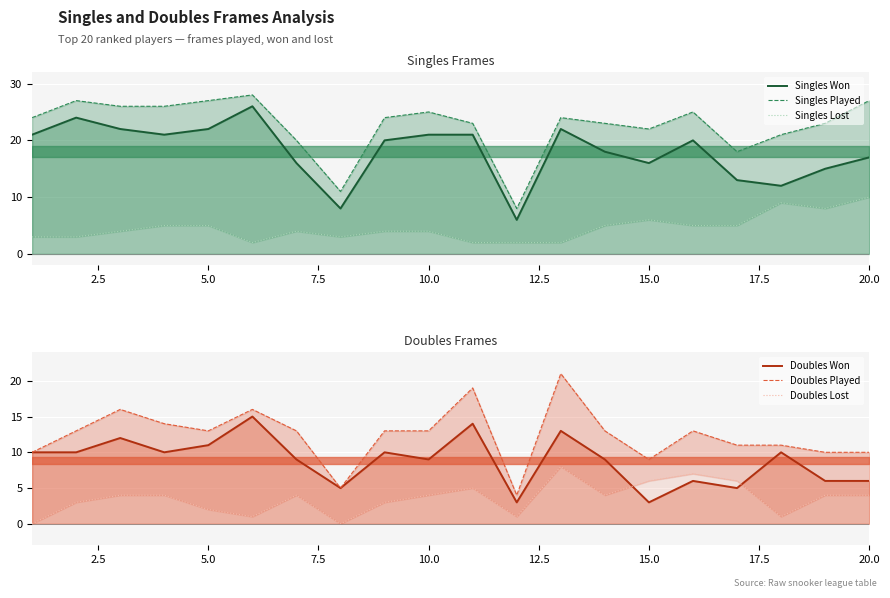

What are all the series names shown in the legend?

Singles Won, Singles Played, Singles Lost, Doubles Won, Doubles Played, Doubles Lost